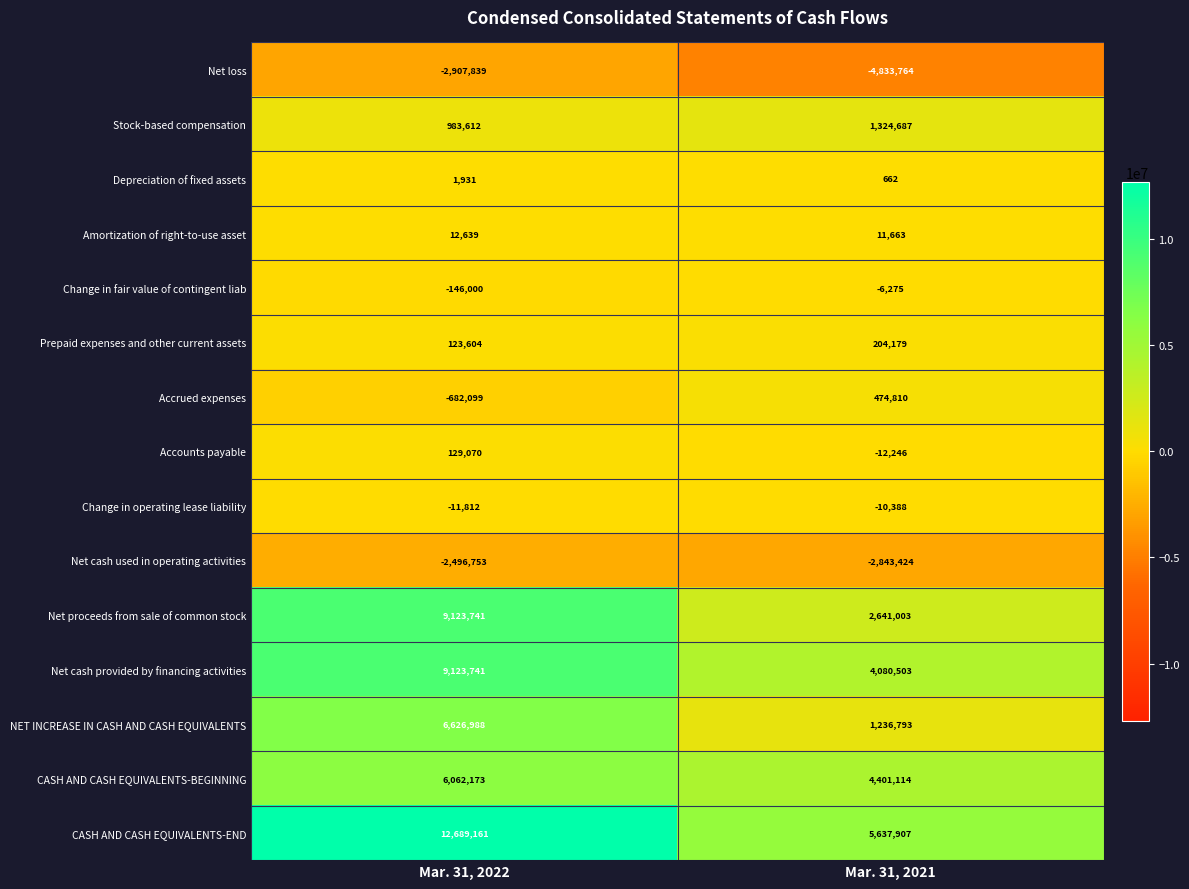

At which label is CASH AND CASH EQUIVALENTS-BEGINNING closest to 5231643?

Mar. 31, 2021